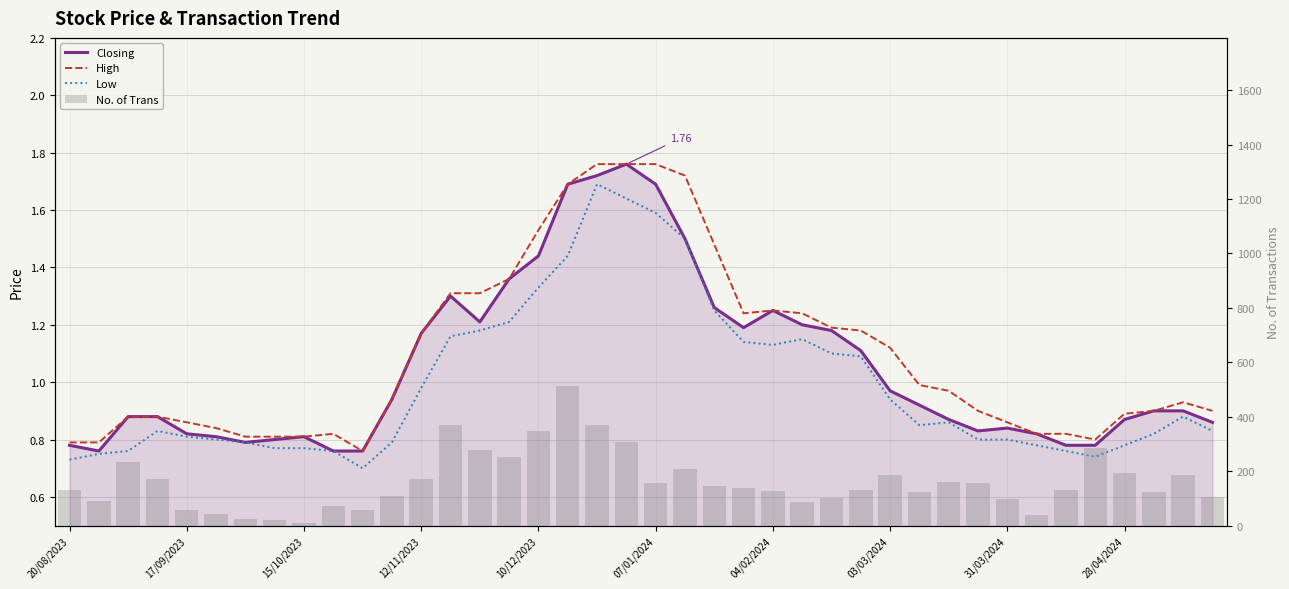

What is the spread (max minus min) of values at 23?

138.9